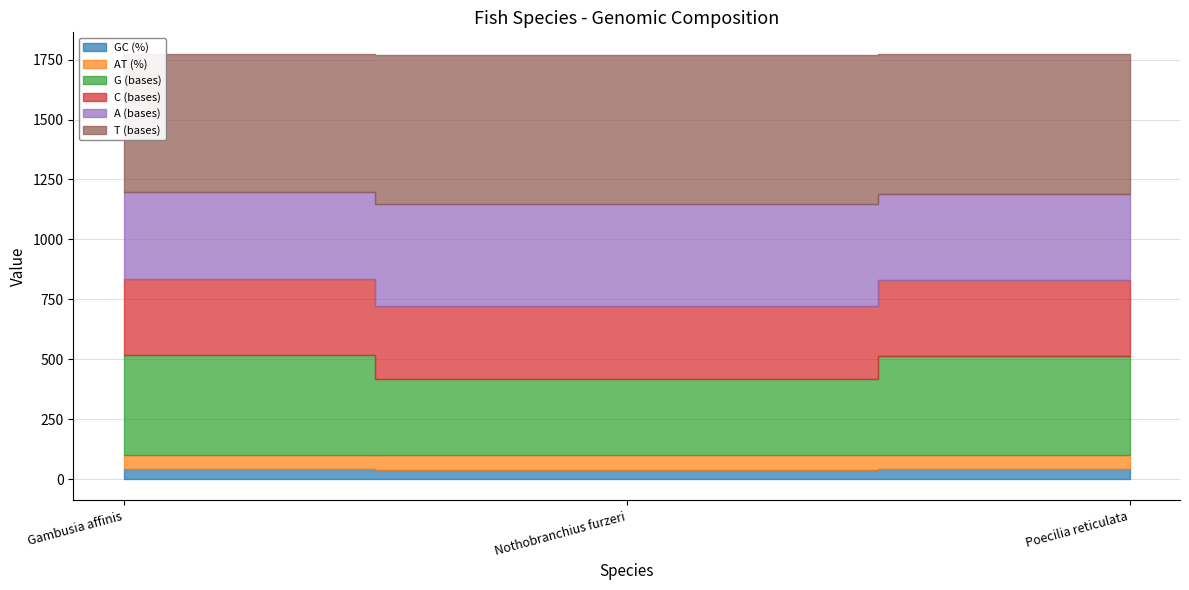

What are all the series names shown in the legend?

GC (%), AT (%), G (bases), C (bases), A (bases), T (bases)